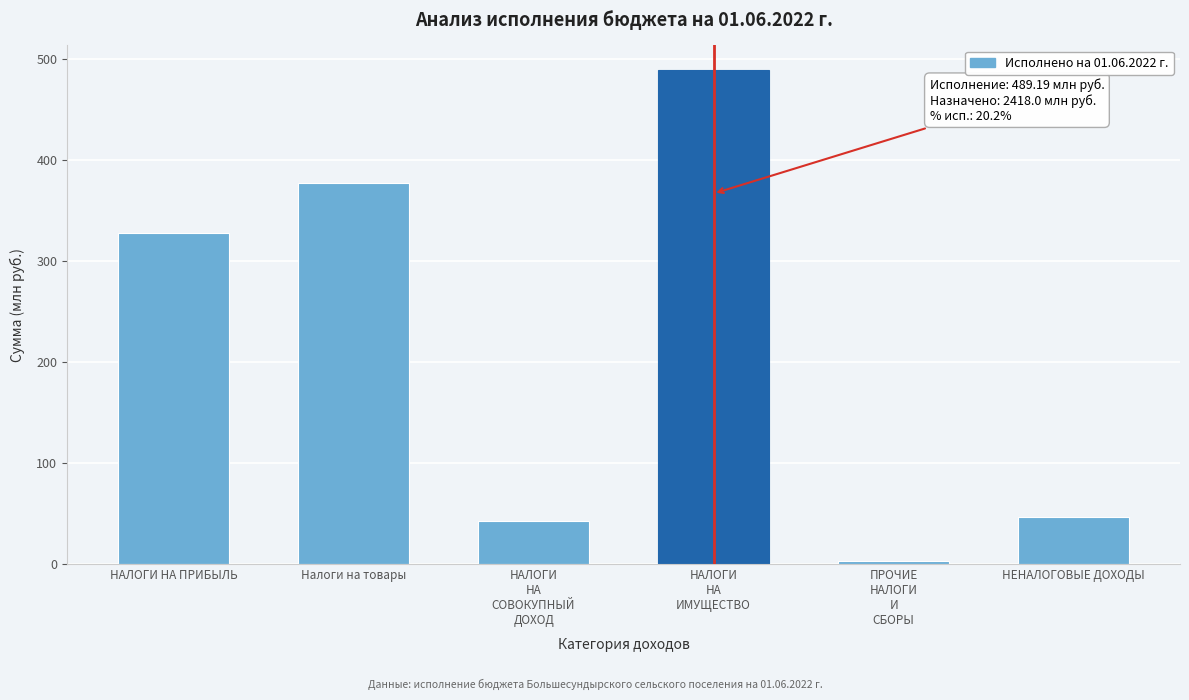

Reading left to right, what are all the values shown in this chart?

327.5	376.9	42.5	489.2	3.4	46.9